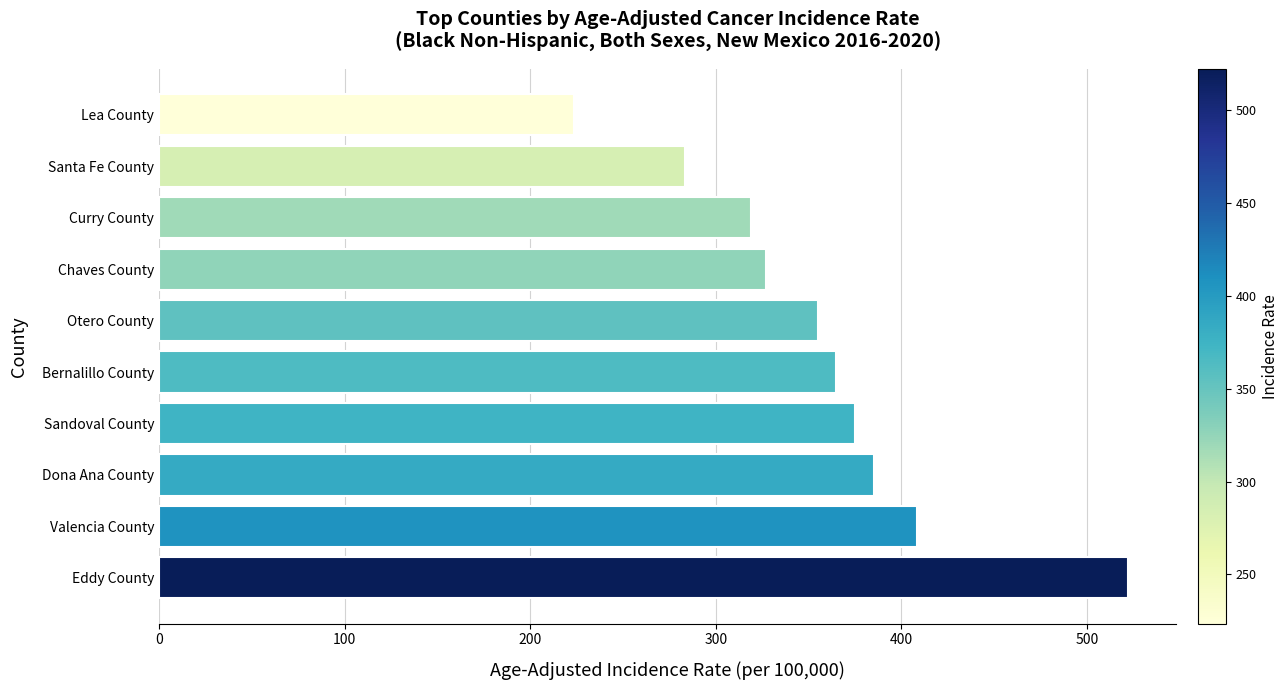

How many data points are above 364?

5